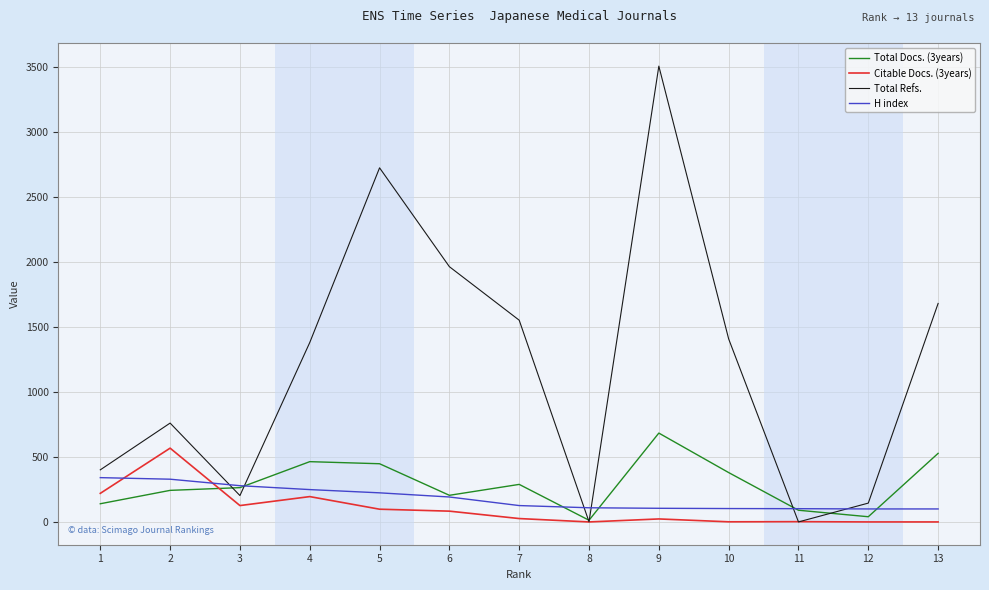

Which series has the largest range (max minus min)?

Total Refs.